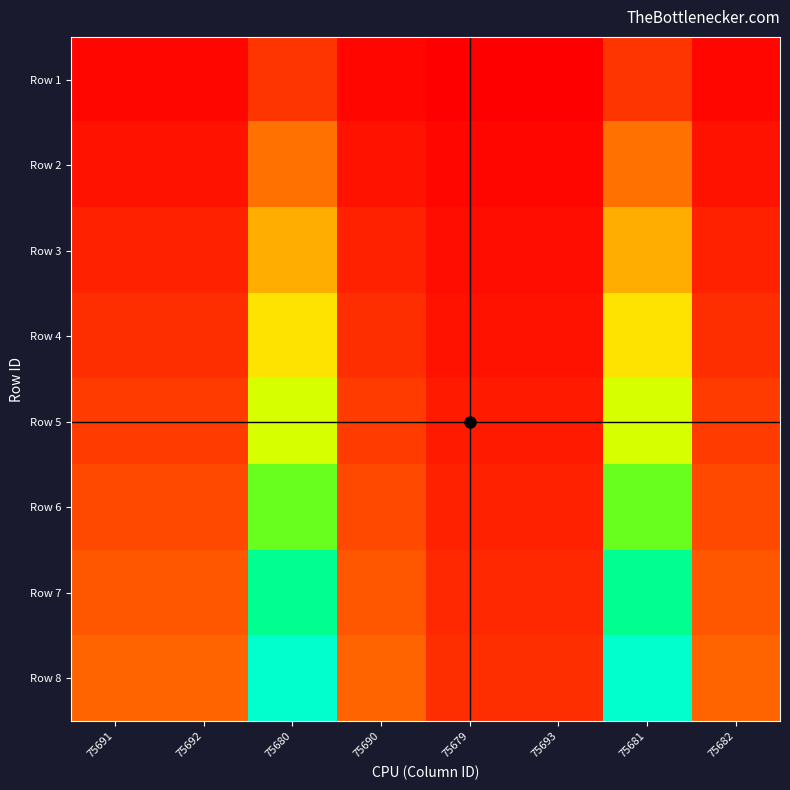

What is the greatest value displayed?

100000.0